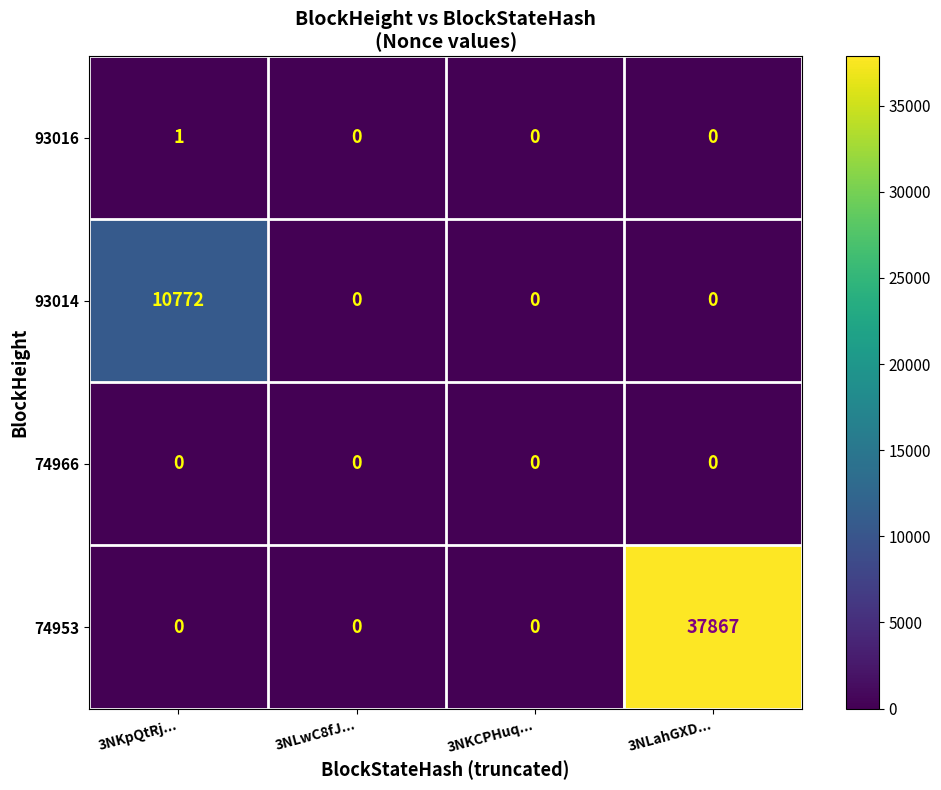

Reading left to right, what are all the values shown in this chart?

93016: 3NKpQtRj...=1	3NLwC8fJ...=0	3NKCPHuq...=0	3NLahGXD...=0
93014: 3NKpQtRj...=10772	3NLwC8fJ...=0	3NKCPHuq...=0	3NLahGXD...=0
74966: 3NKpQtRj...=0	3NLwC8fJ...=0	3NKCPHuq...=0	3NLahGXD...=0
74953: 3NKpQtRj...=0	3NLwC8fJ...=0	3NKCPHuq...=0	3NLahGXD...=37867